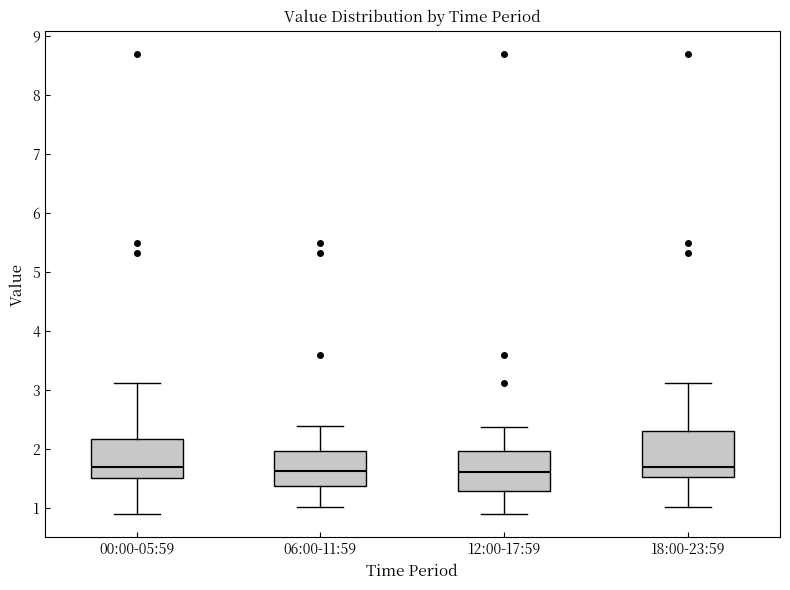

Where does the lower whisker of the box for 12:00-17:59 end on the y-axis? The values are not printed on the chart, so give them approximately, as read against the axis.

0.9